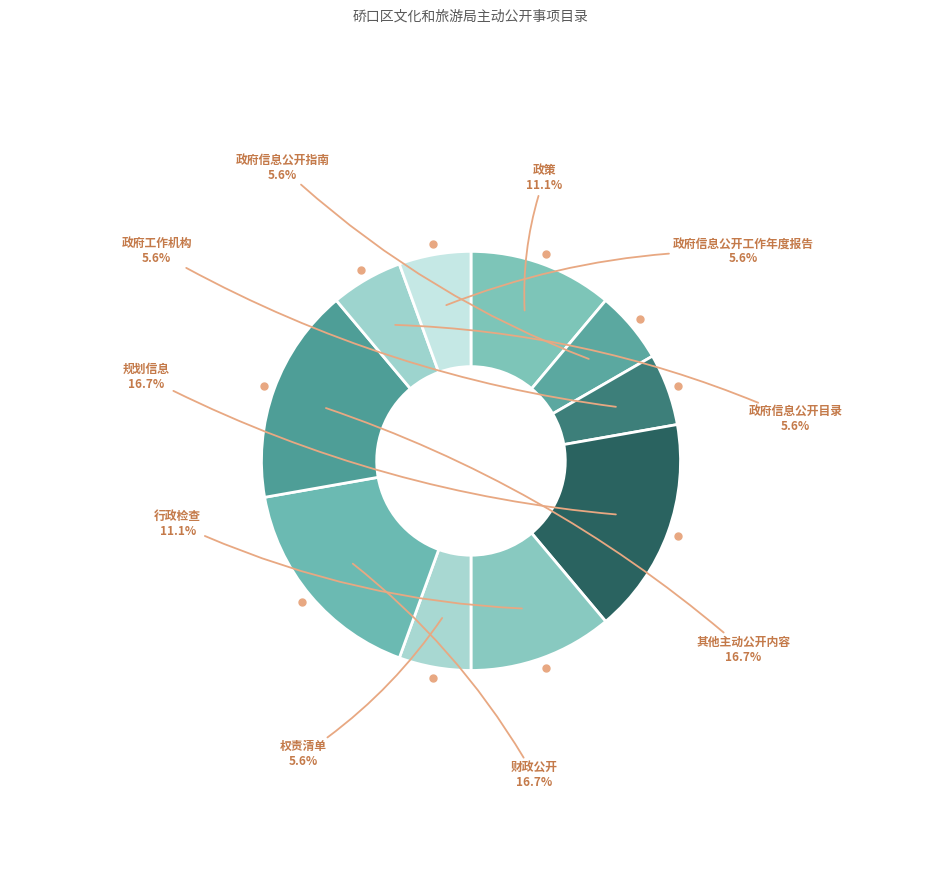

True or false: 其他主动公开内容 accounts for 4% of the total.

False